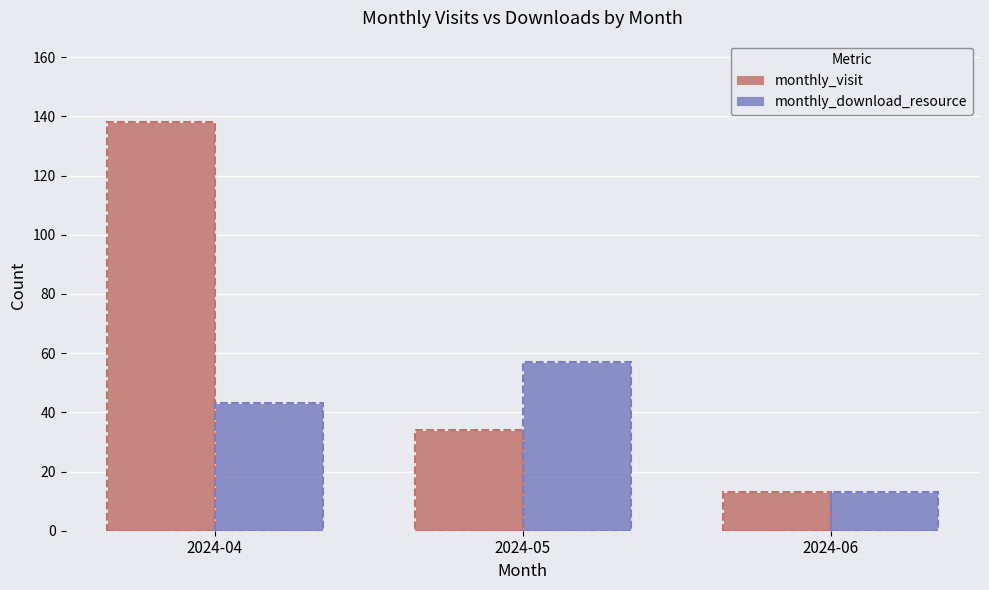

What is the value of the monthly_download_resource bar at the 2nd from the left?

57